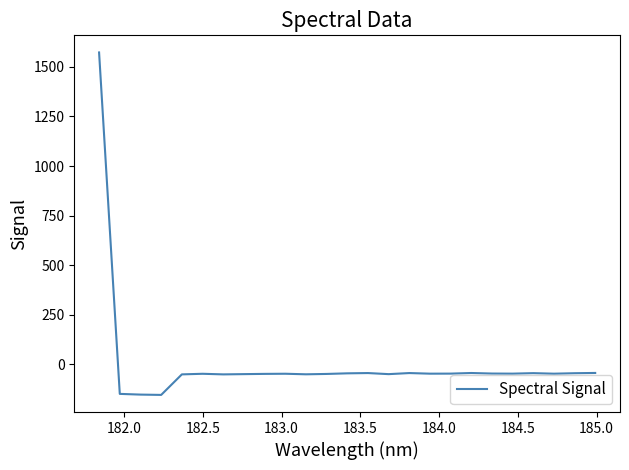

What is the greatest value displayed?

1572.0